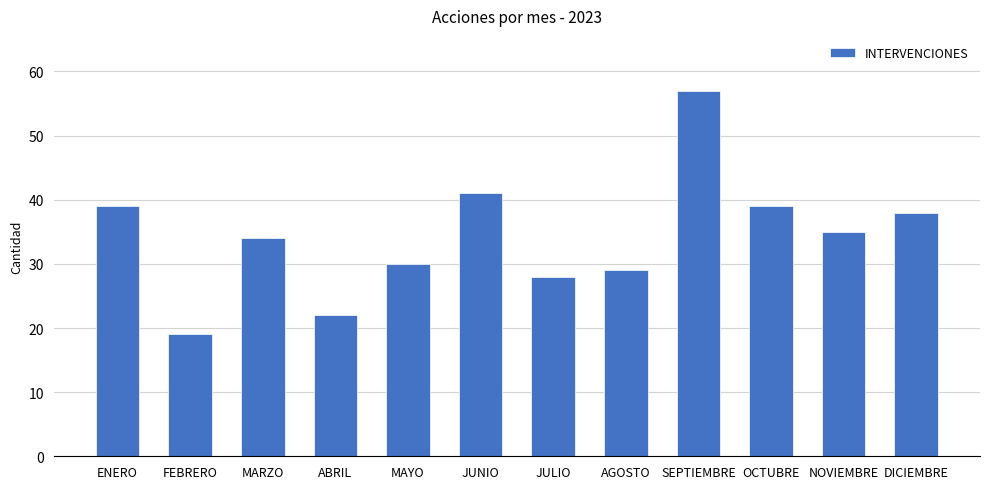

Which has a higher value, NOVIEMBRE or JULIO?

NOVIEMBRE